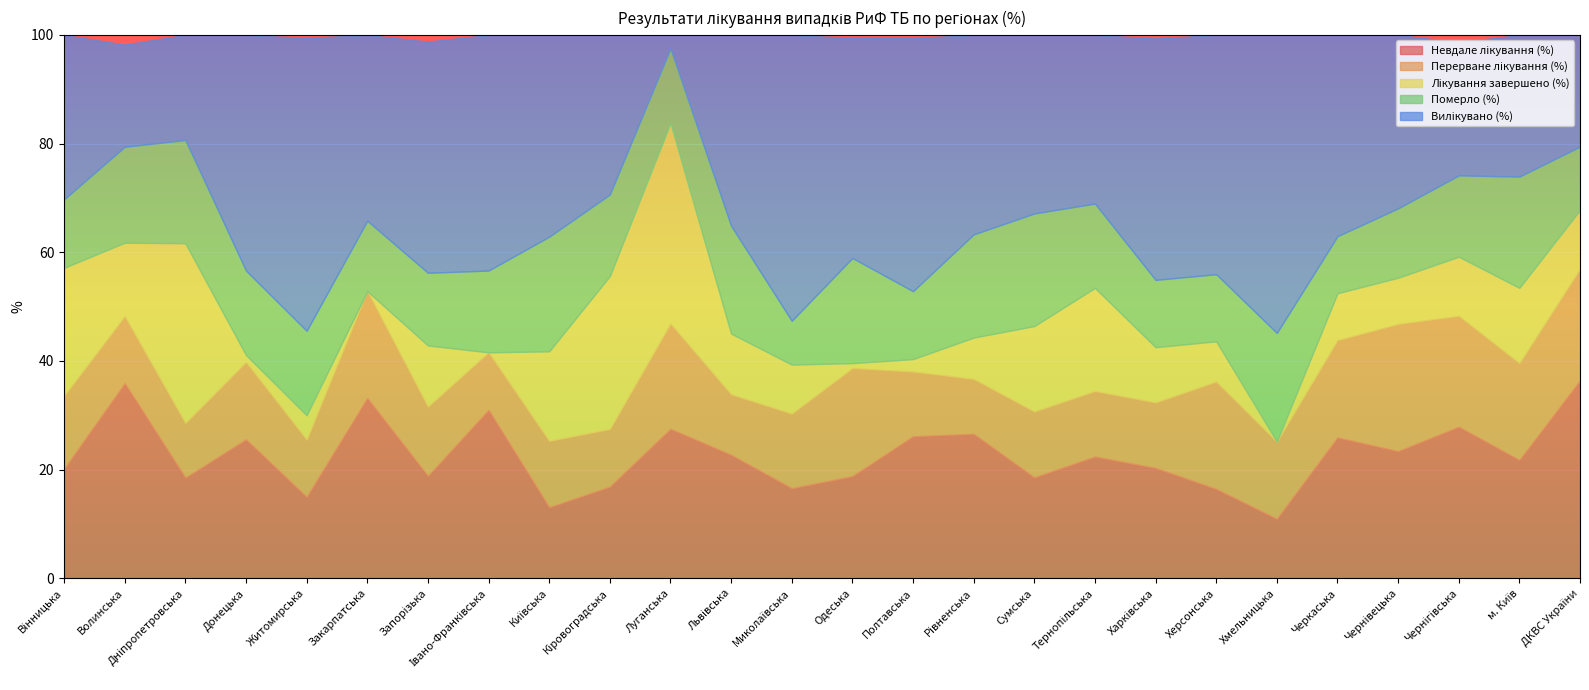

What are all the series names shown in the legend?

Невдале лікування (%), Перерване лікування (%), Лікування завершено (%), Померло (%), Вилікувано (%)